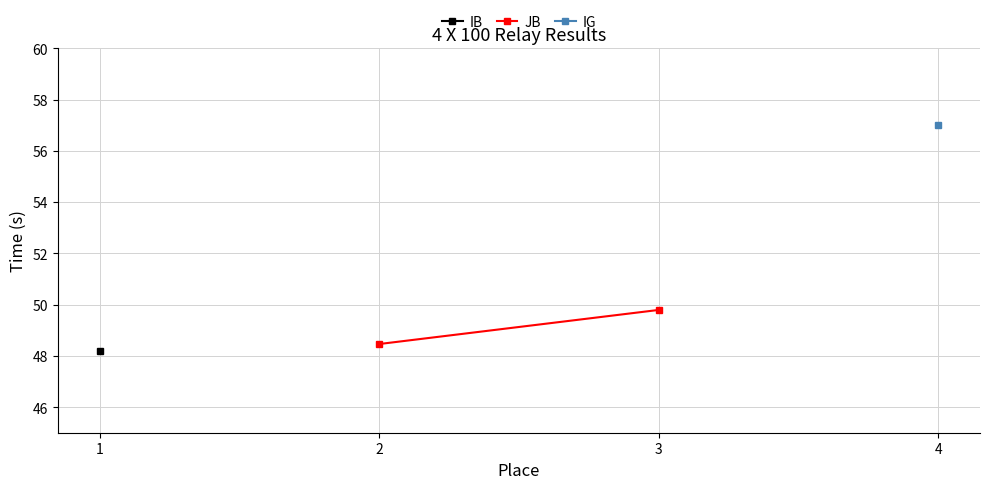

Between 1 and 2, which is larger?

2